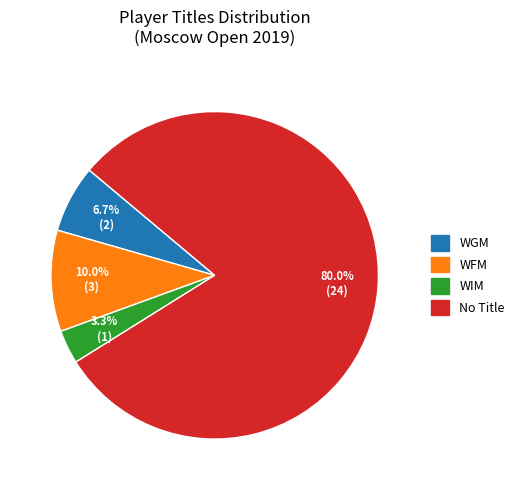

How many slices are in this pie chart?

4